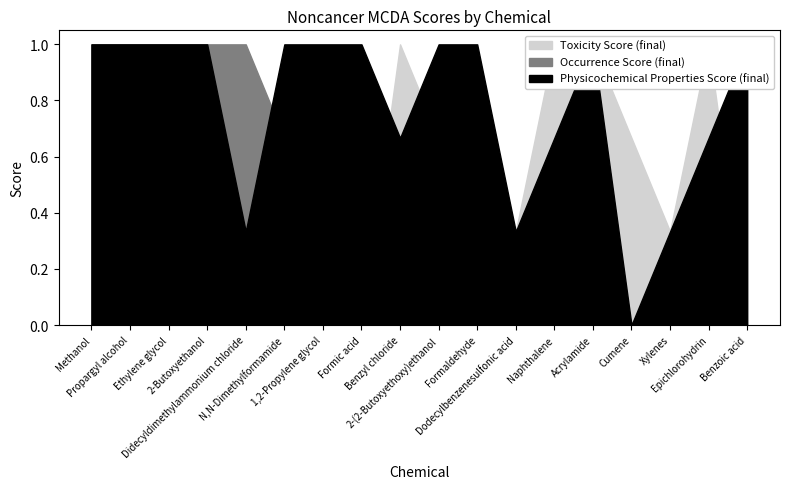

What are all the series names shown in the legend?

Toxicity Score (final), Occurrence Score (final), Physicochemical Properties Score (final)